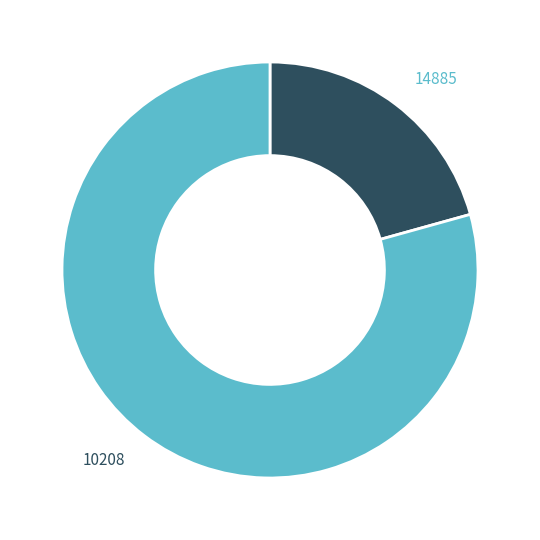

Is 10208 the majority of the pie?

Yes